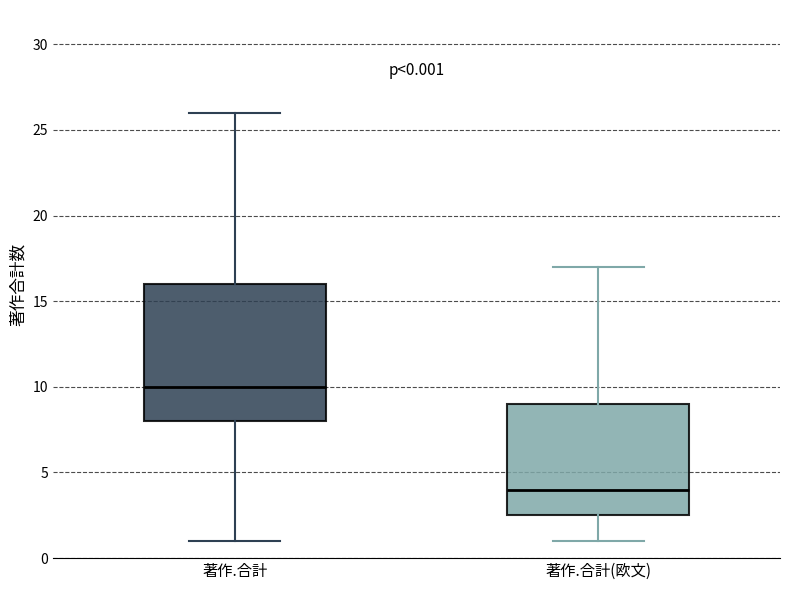

Comparing the boxes themselves (not the whiskers), which one is the tallest?

著作.合計